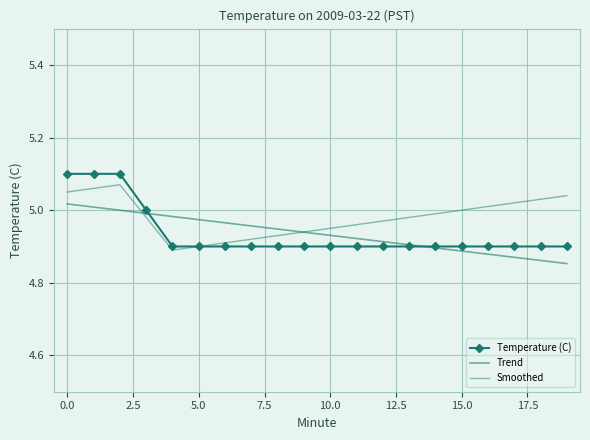

Which series has the widest spread of values?

Temperature (C)